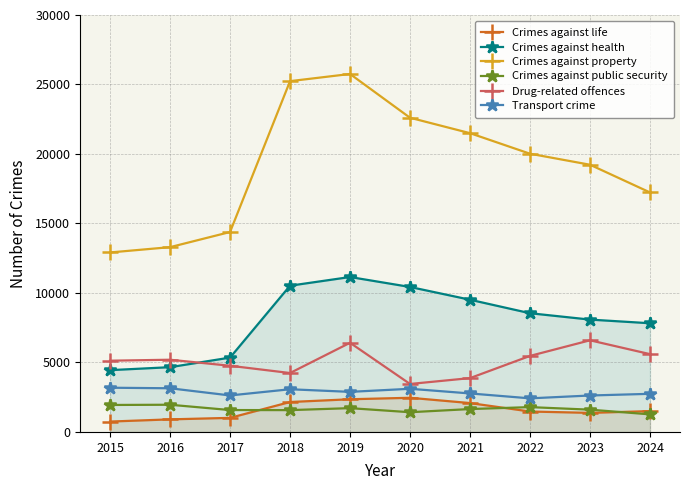

What are all the series names shown in the legend?

Crimes against life, Crimes against health, Crimes against property, Crimes against public security, Drug-related offences, Transport crime